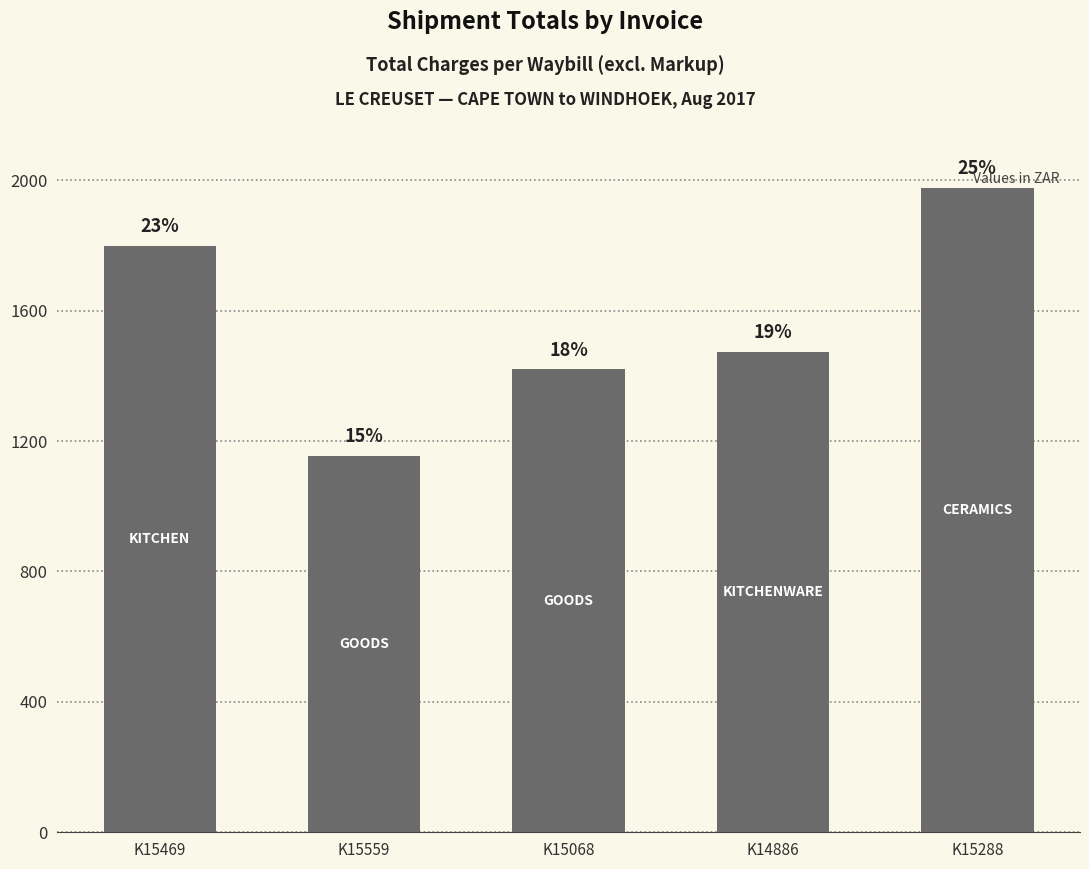

Are the bars horizontal?

No